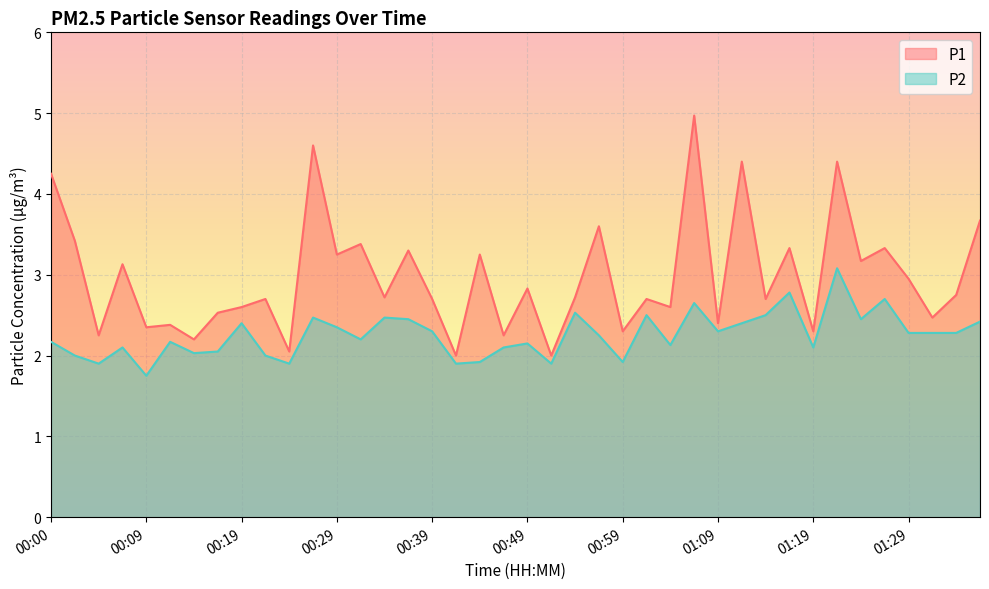

At how many categories does at least one series exceed 2?

38